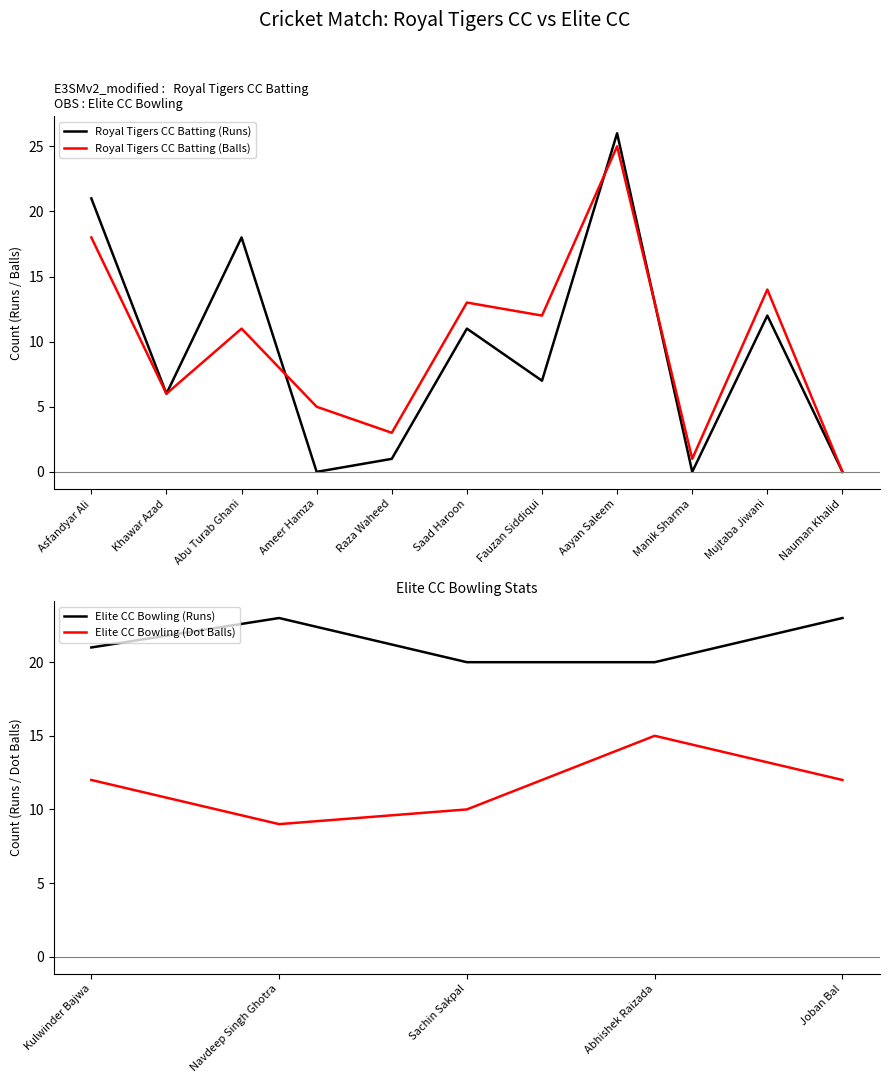

Is the value of Royal Tigers CC Batting (Runs) at Nauman Khalid greater than the value of Royal Tigers CC Batting (Balls) at Khawar Azad?

No